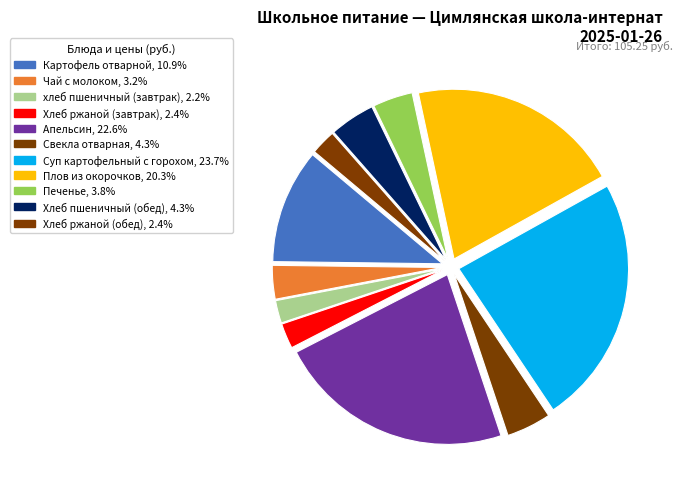

What percentage do Хлеб ржаной (обед) and хлеб пшеничный (завтрак) together represent?

4.6%